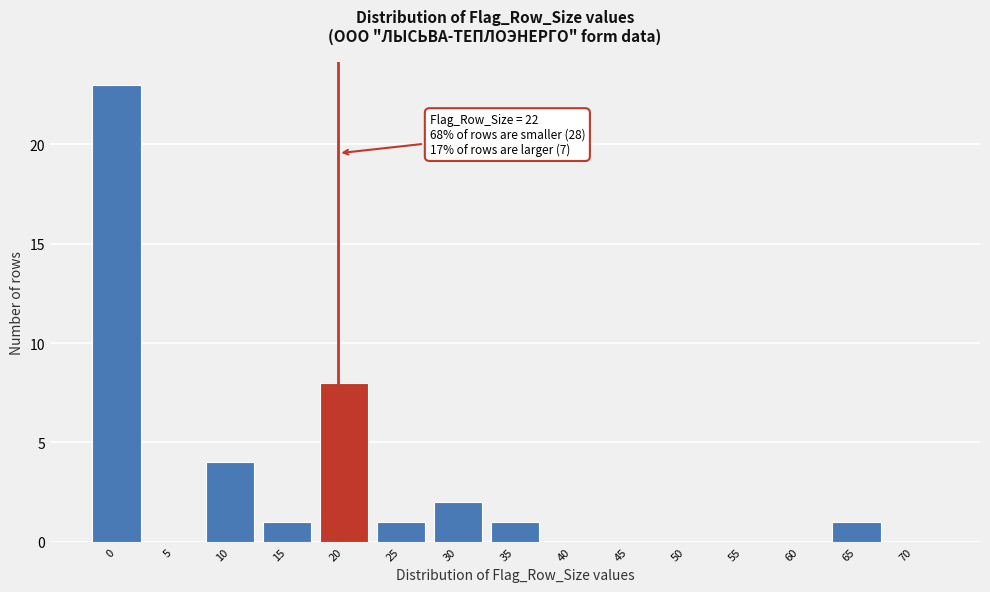

Reading right to left, what are all the values shown in this chart?

70=0	65=1	60=0	55=0	50=0	45=0	40=0	35=1	30=2	25=1	20=8	15=1	10=4	5=0	0=23